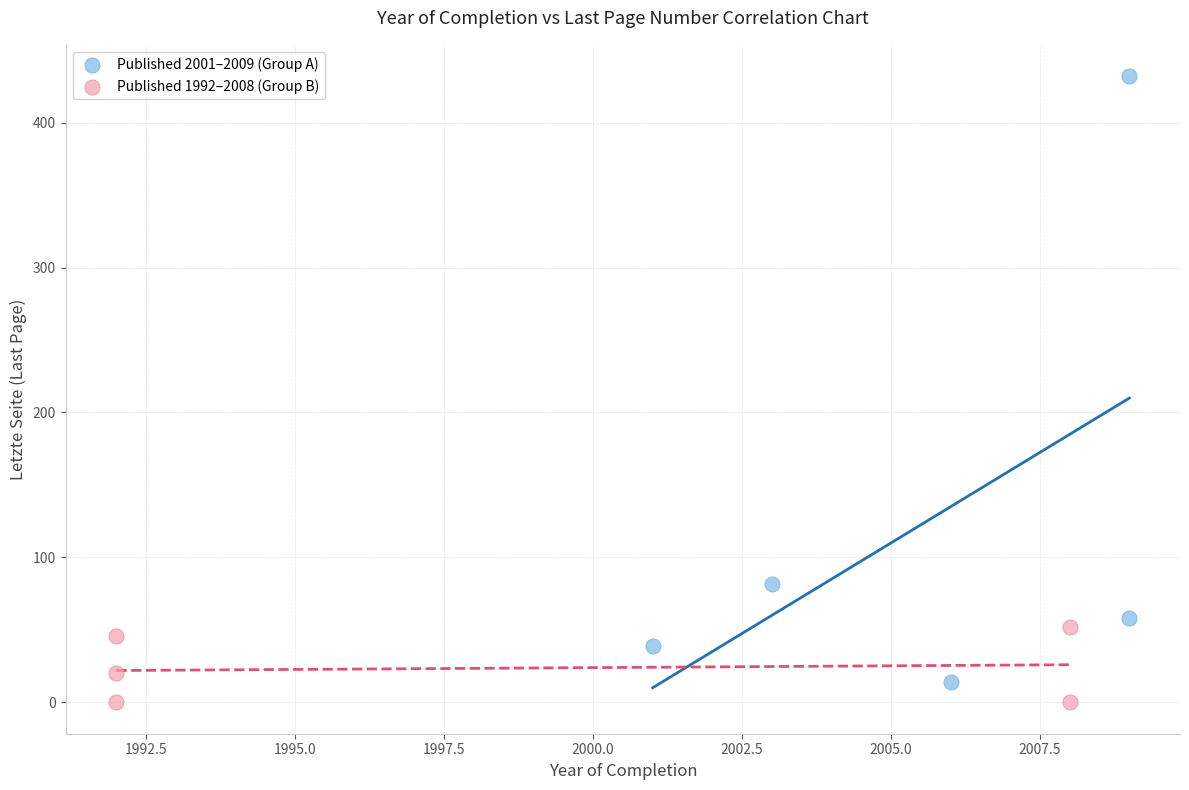

Which series reaches the maximum Y coordinate?

Published 2001–2009 (Group A)